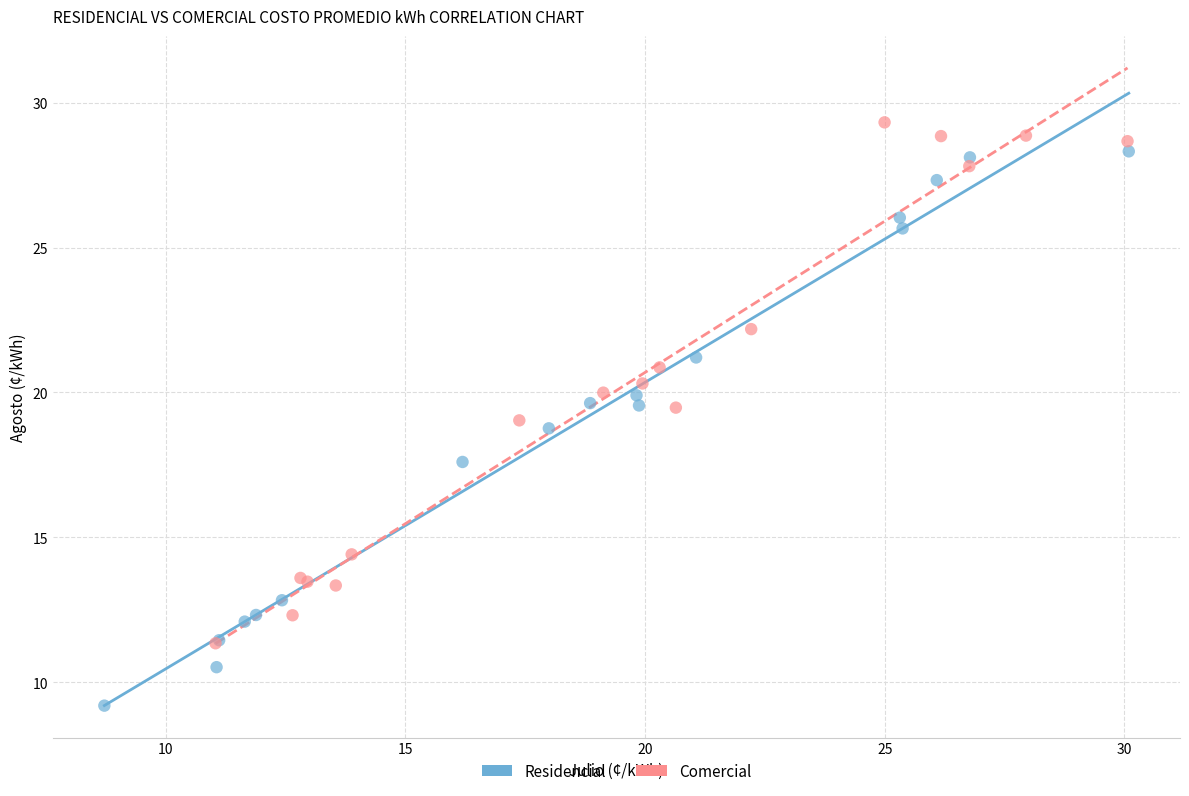

Which series has the widest spread of Y values?

Residencial